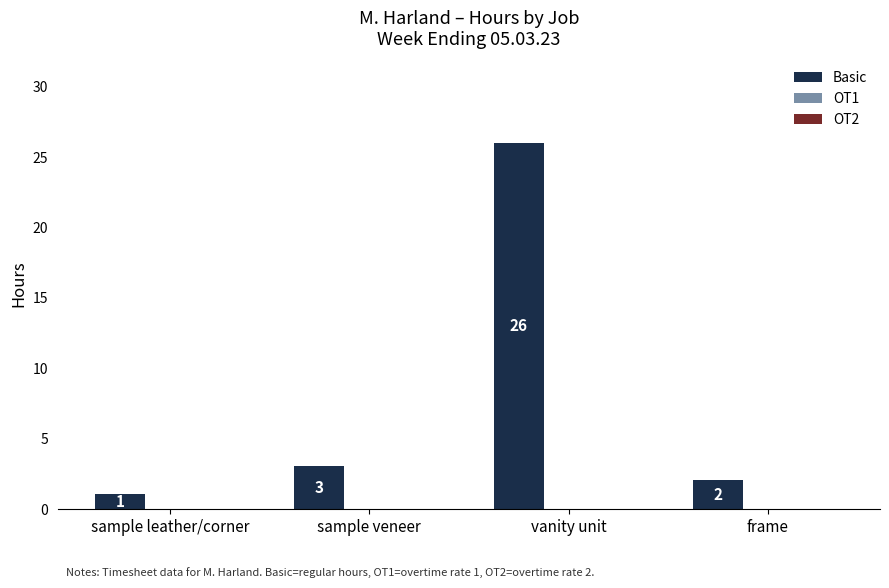

What is the difference between the maximum and minimum values?

25